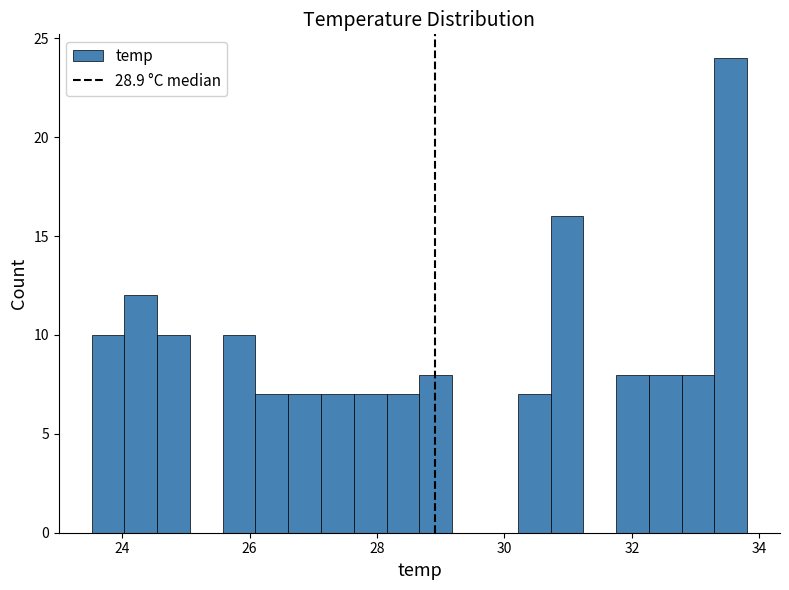

Around what value on the x-axis is the tallest bar? Give the approximate position of its centre, as read against the axis.

33.6